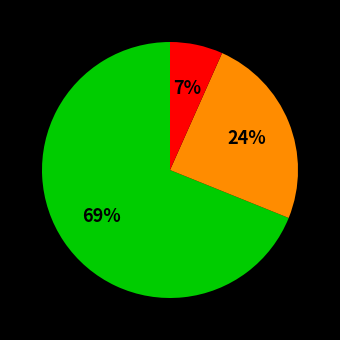

To the nearest percent, what is the average slice percentage?

33%